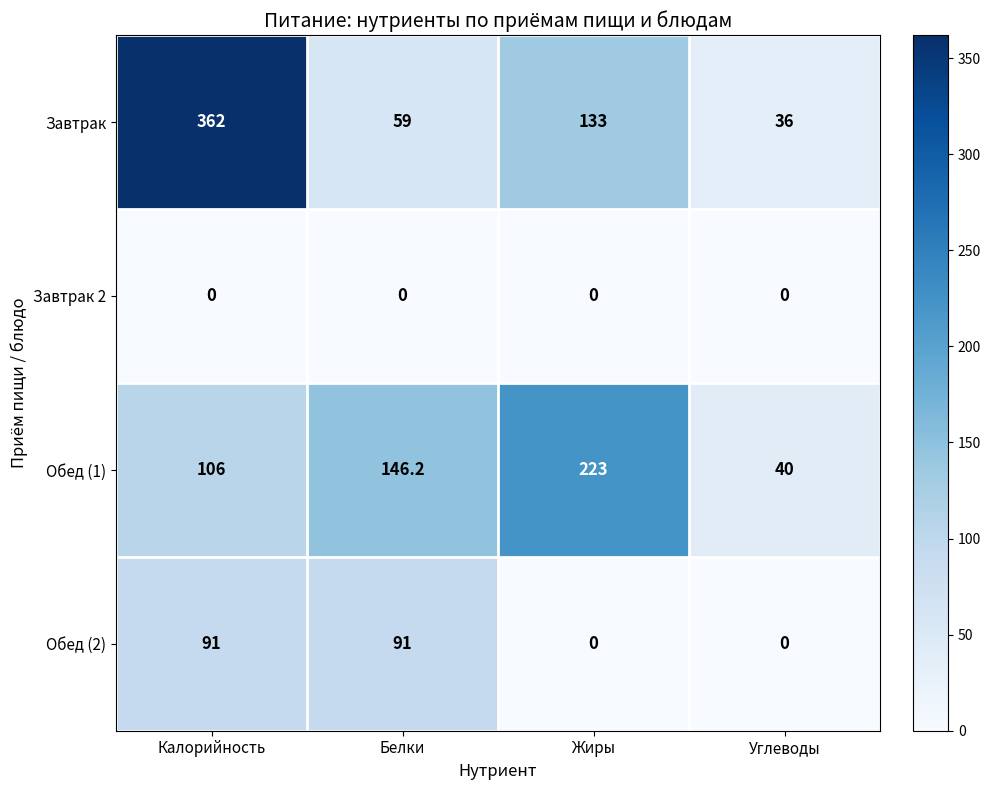

Reading left to right, list all the values displayed in this chart.

Завтрак: Калорийность=362.0	Белки=59.0	Жиры=133.0	Углеводы=36.0
Завтрак 2: Калорийность=0.0	Белки=0.0	Жиры=0.0	Углеводы=0.0
Обед (1): Калорийность=106.0	Белки=146.2	Жиры=223.0	Углеводы=40.0
Обед (2): Калорийность=91.0	Белки=91.0	Жиры=0.0	Углеводы=0.0